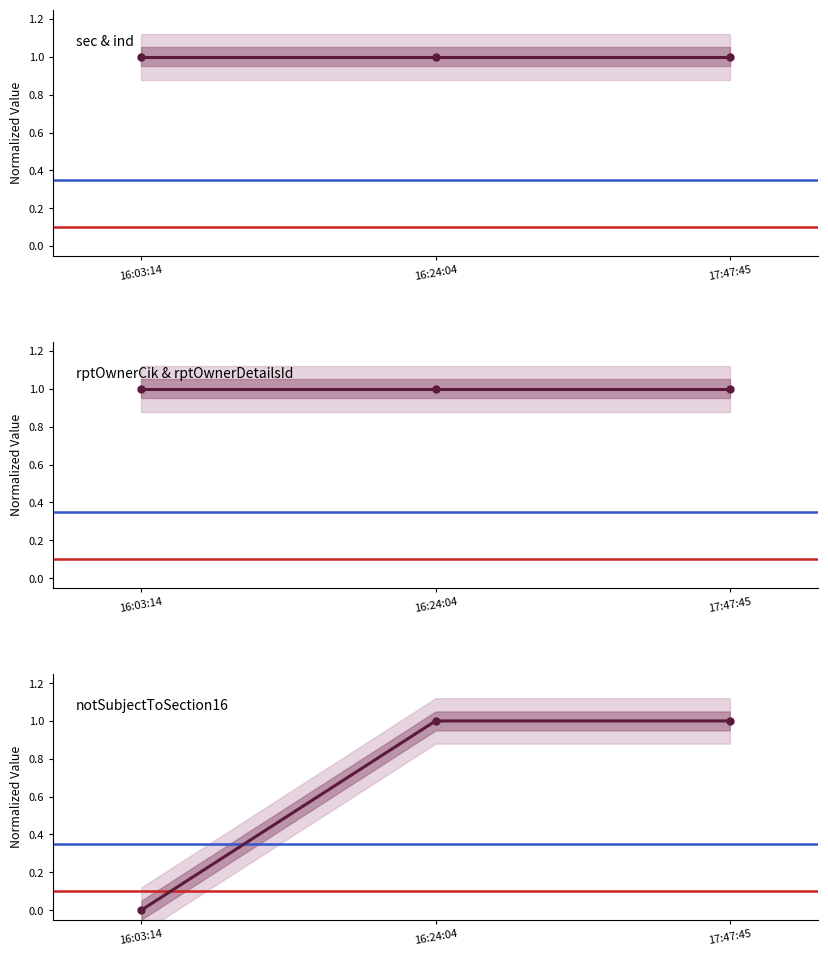

How many lines are shown in the chart?

3